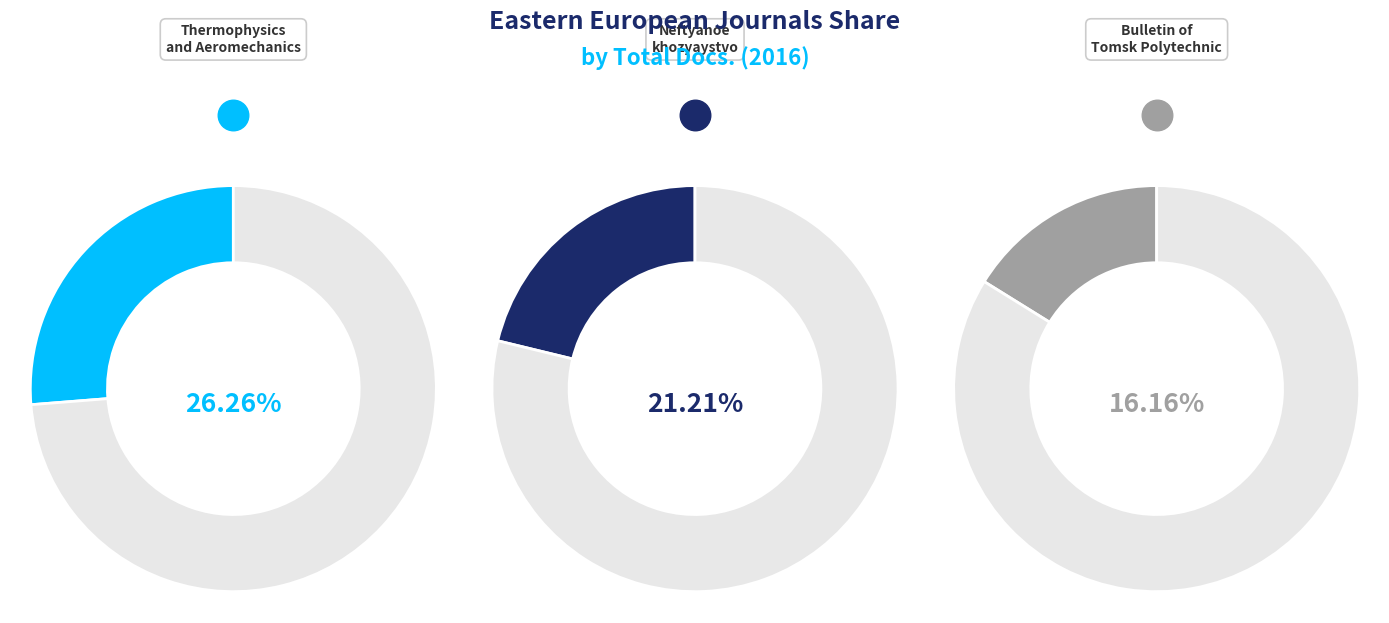

The Neftyanoe khozyaystvo slice represents 31% of the pie. True or false?

False